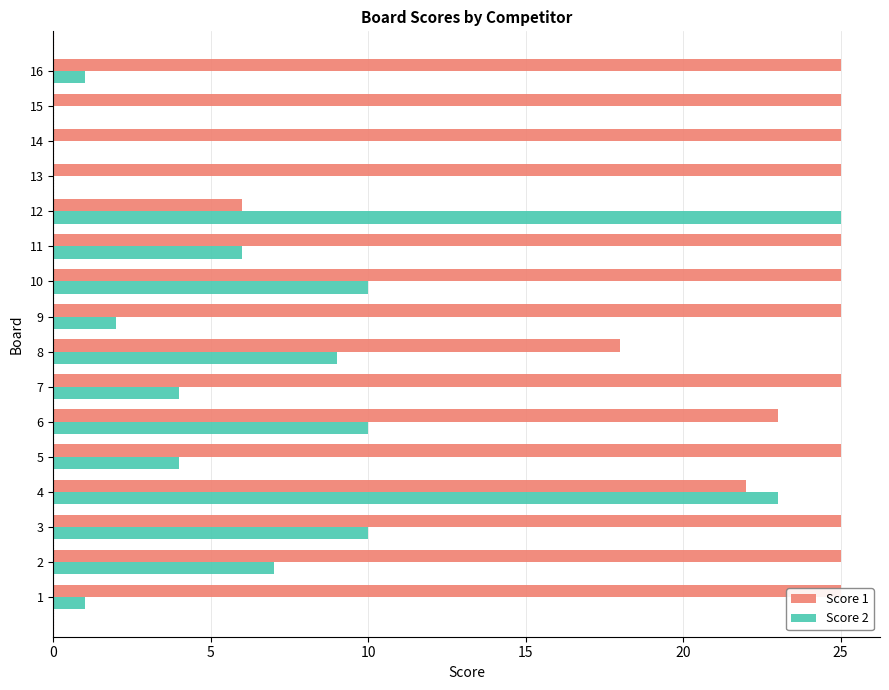

Is it true that Score 1 equals 17 at 1?

False